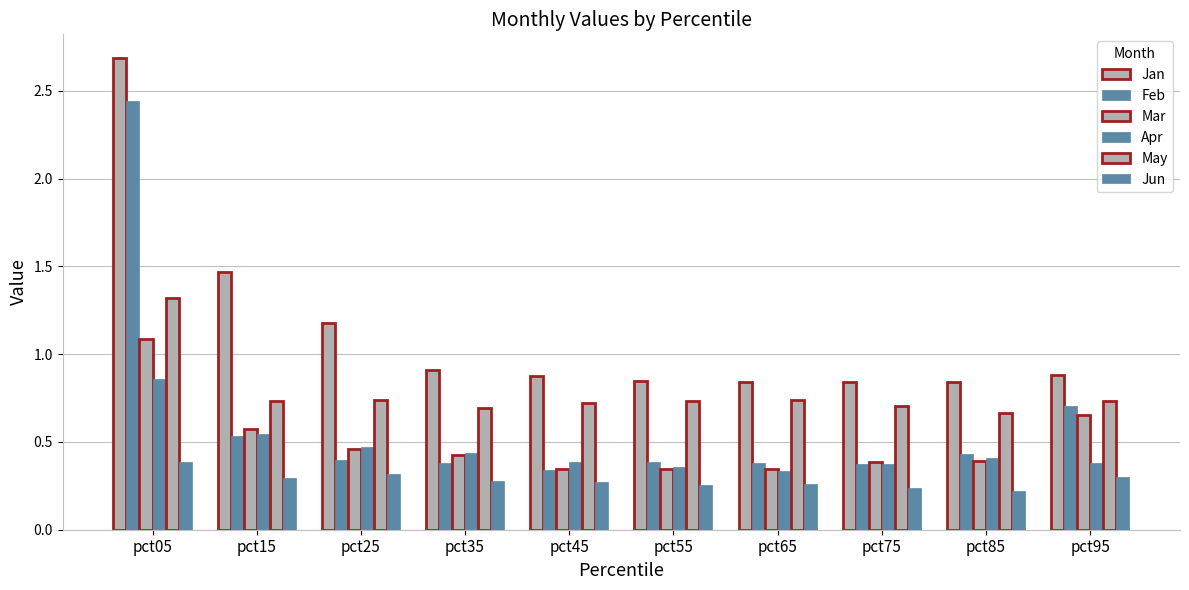

Are the bars grouped side by side (vs. stacked)?

Yes